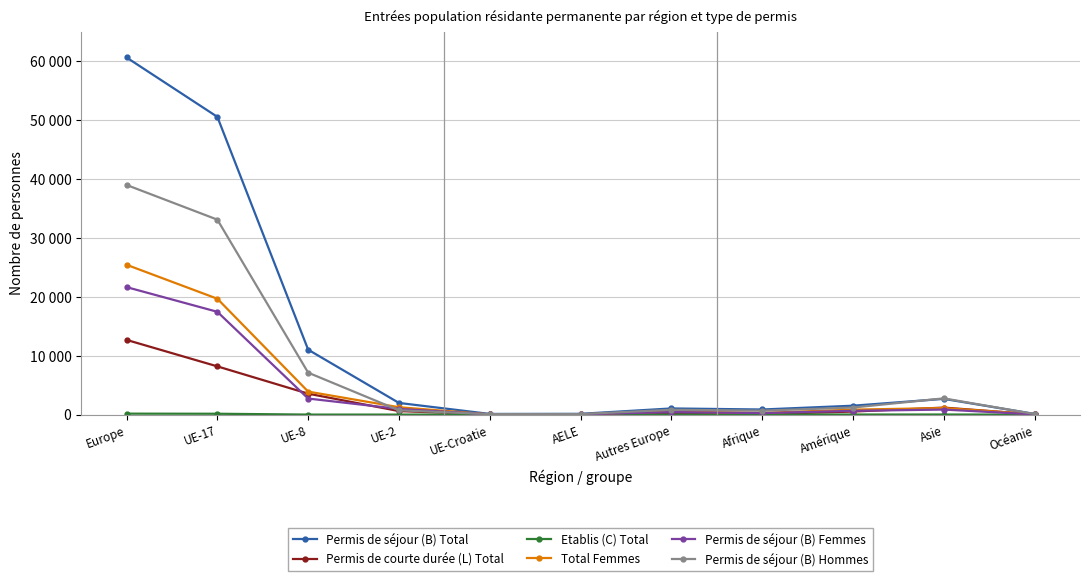

Is this an area chart (filled region under the line)?

No